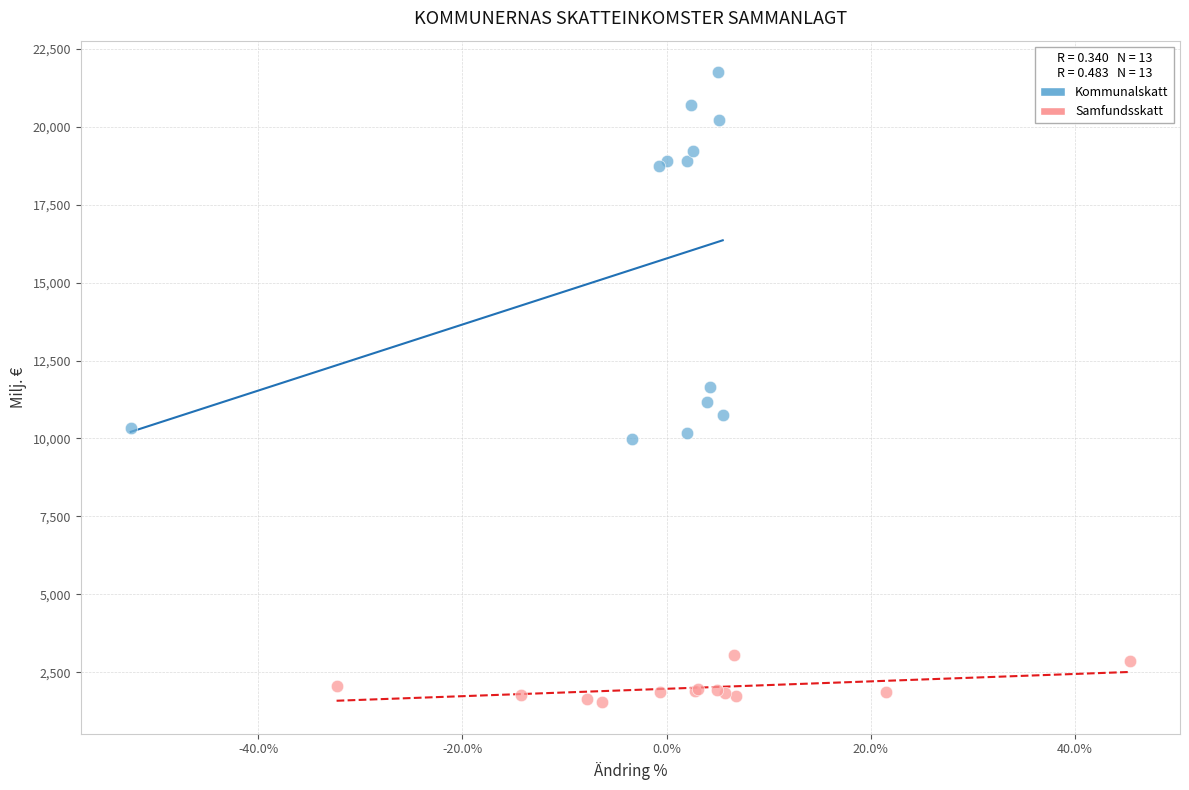

What are all the series names shown in the legend?

Kommunalskatt, Samfundsskatt